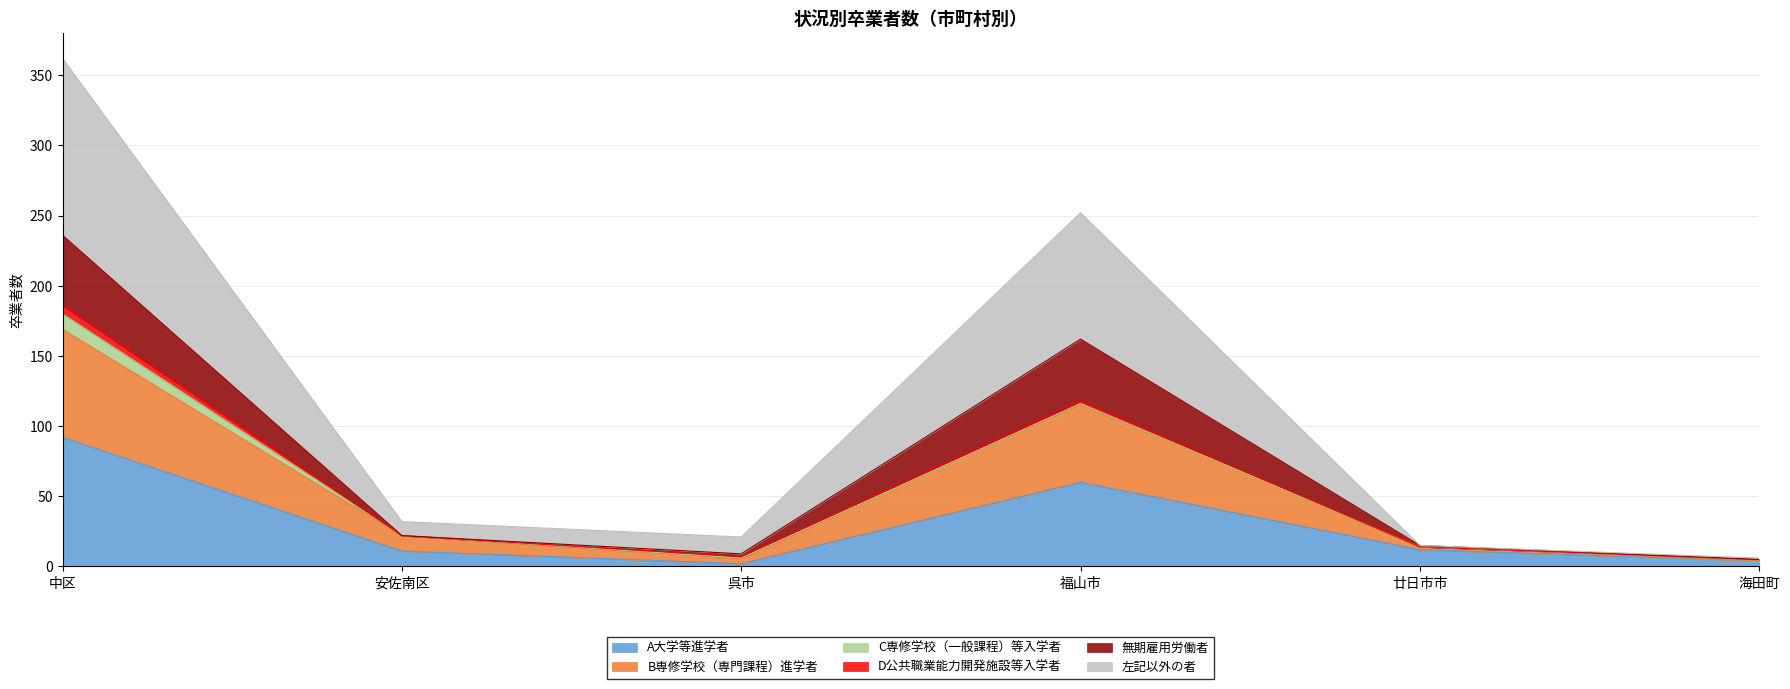

The value of A大学等進学者 at 安佐南区 is 11. True or false?

True